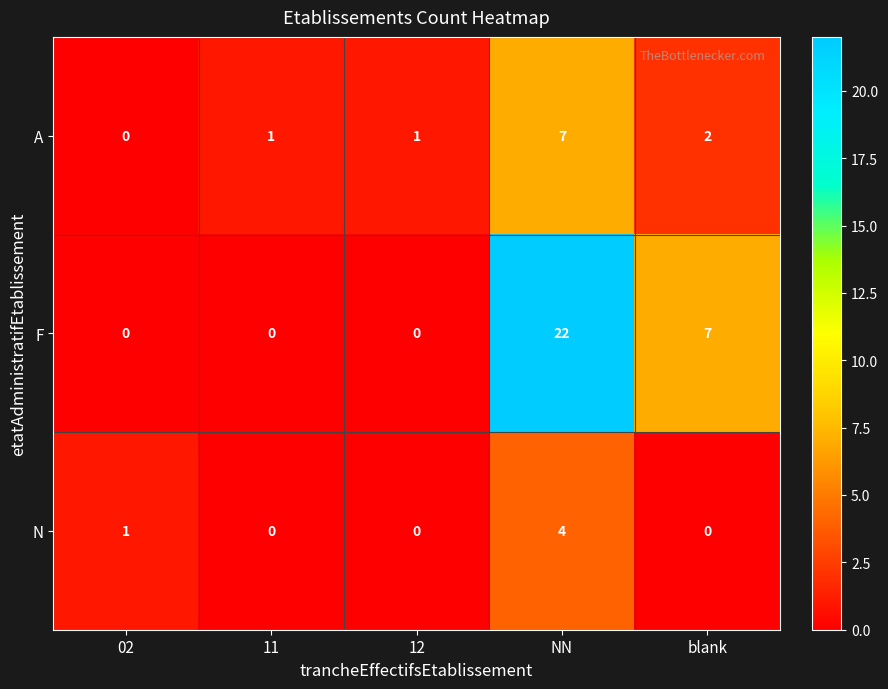

Where is A nearest to the value 3?

blank